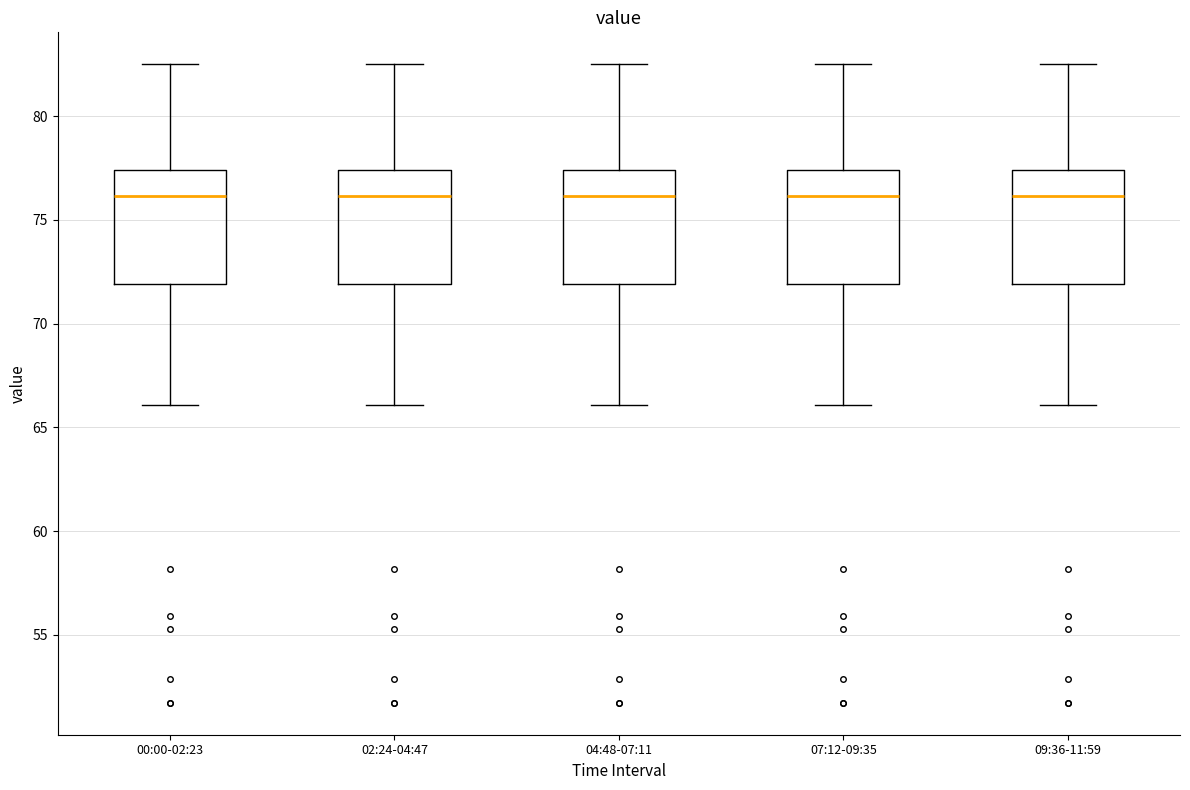

Where is the upper edge of the box for 09:36-11:59 on the y-axis? The values are not printed on the chart, so give them approximately, as read against the axis.

77.5